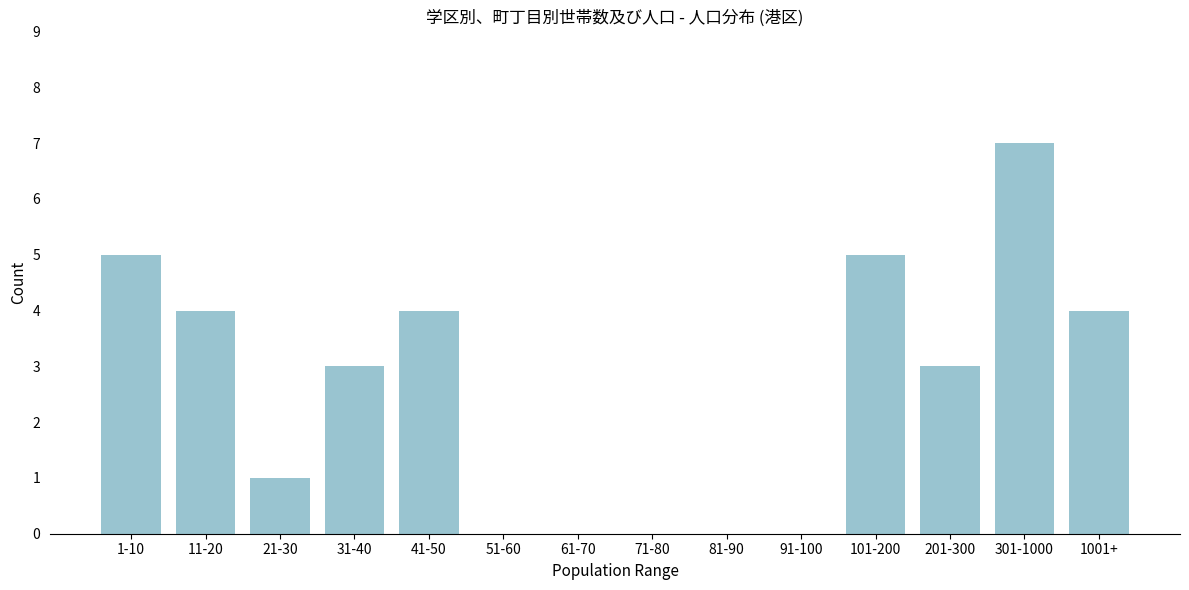

Reading left to right, transcribe all the data shown in this chart.

1-10=5	11-20=4	21-30=1	31-40=3	41-50=4	51-60=0	61-70=0	71-80=0	81-90=0	91-100=0	101-200=5	201-300=3	301-1000=7	1001+=4